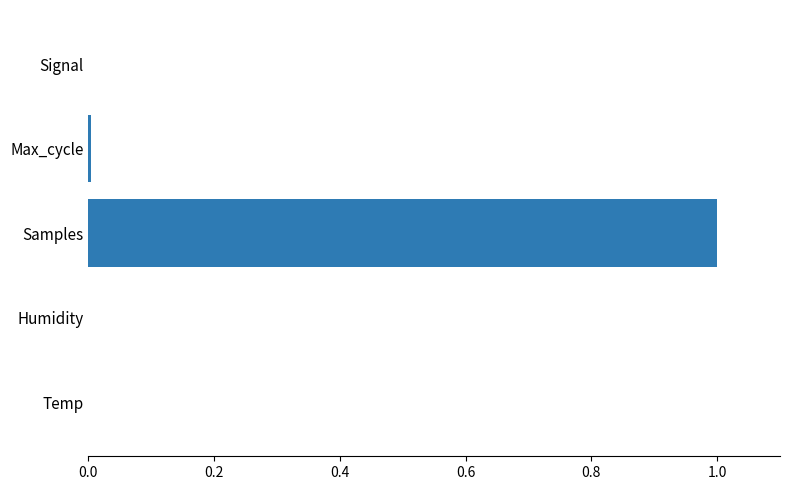

True or false: the data shows 0.0 at Max_cycle.

True